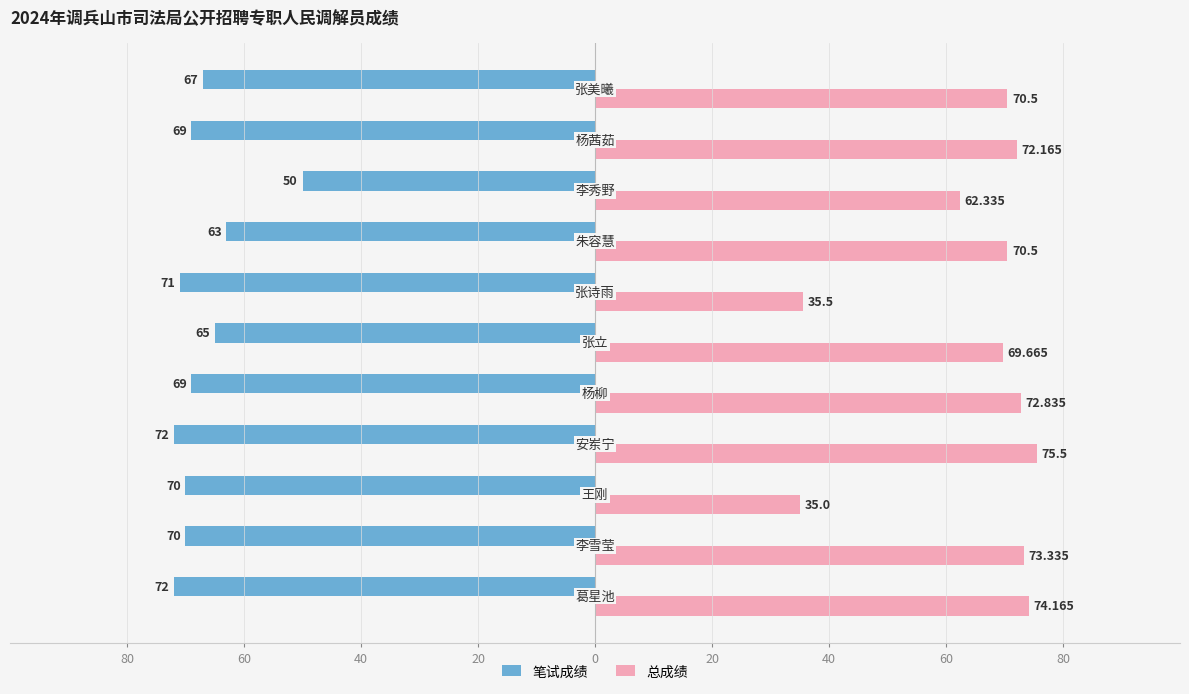

Reading left to right, list all the values displayed in this chart.

笔试成绩: -72.0	-70.0	-70.0	-72.0	-69.0	-65.0	-71.0	-63.0	-50.0	-69.0	-67.0
总成绩: 74.2	73.3	35.0	75.5	72.8	69.7	35.5	70.5	62.3	72.2	70.5